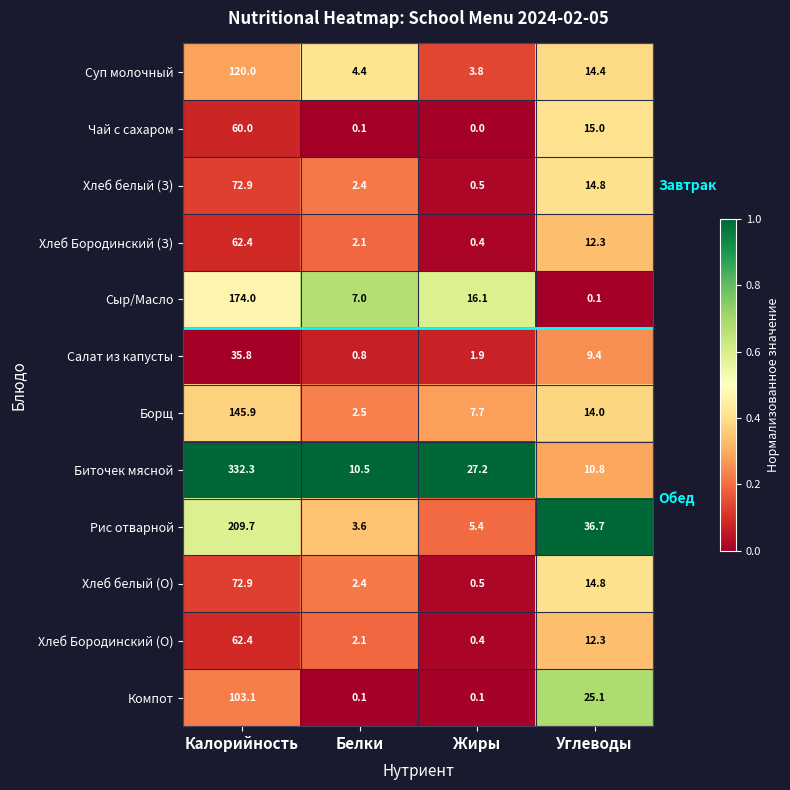

True or false: Сыр/Масло has a value of 7.0 at Белки.

True